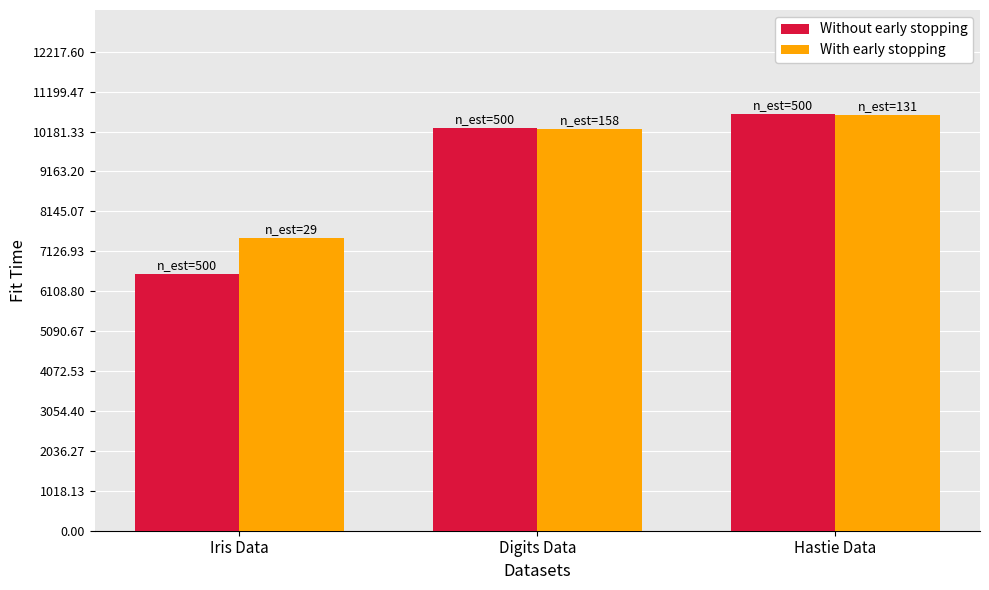

What is the average value of the Without early stopping series?

9151